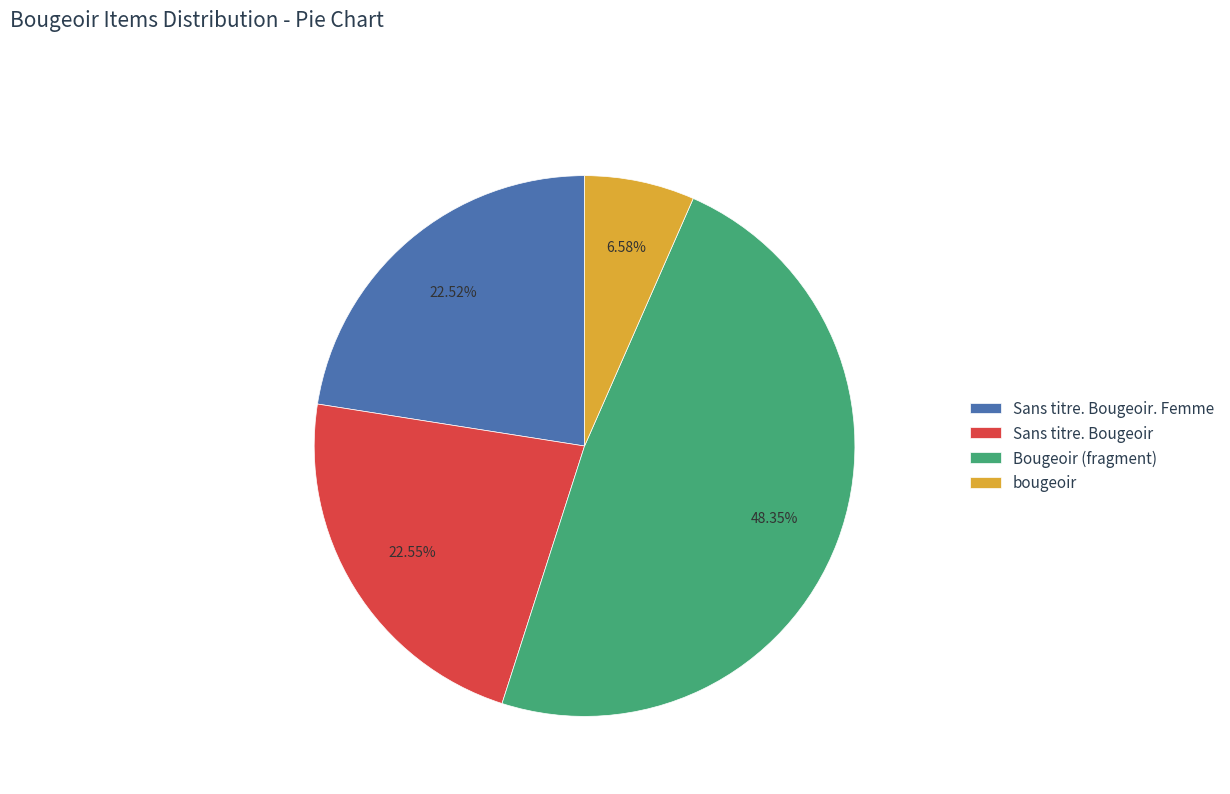

To the nearest percent, what is the difference between the Sans titre. Bougeoir and Bougeoir (fragment) slice percentages?

26%